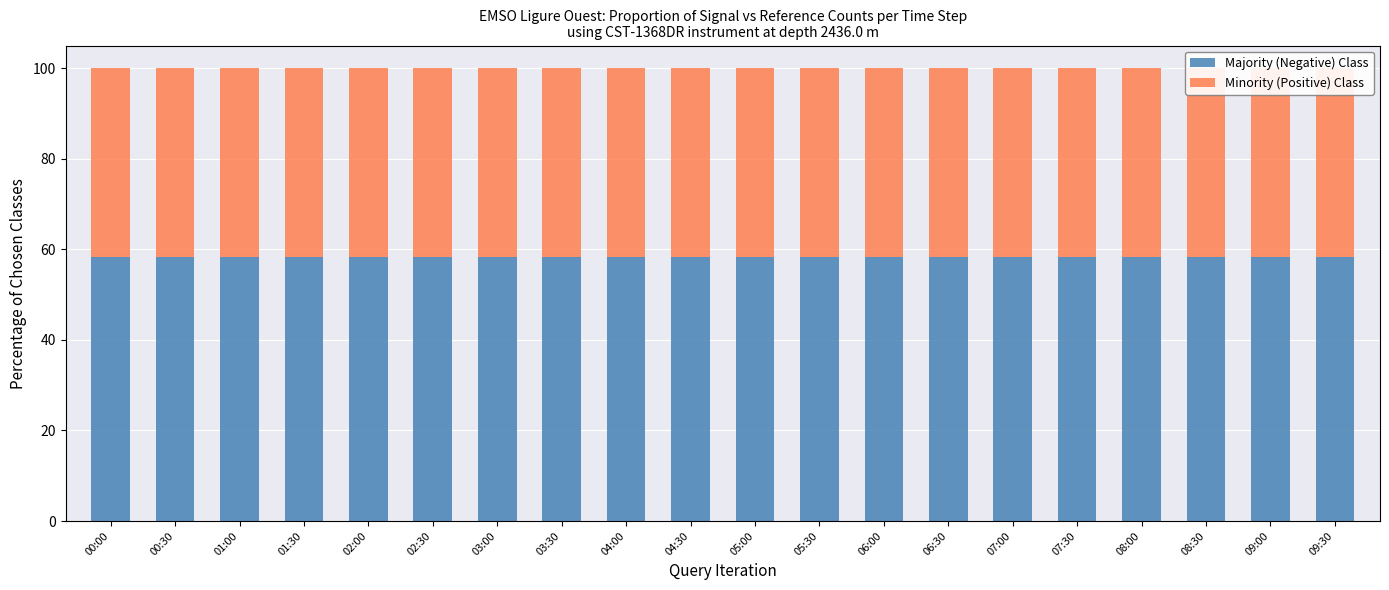

Which series has the widest spread of values?

Majority (Negative) Class